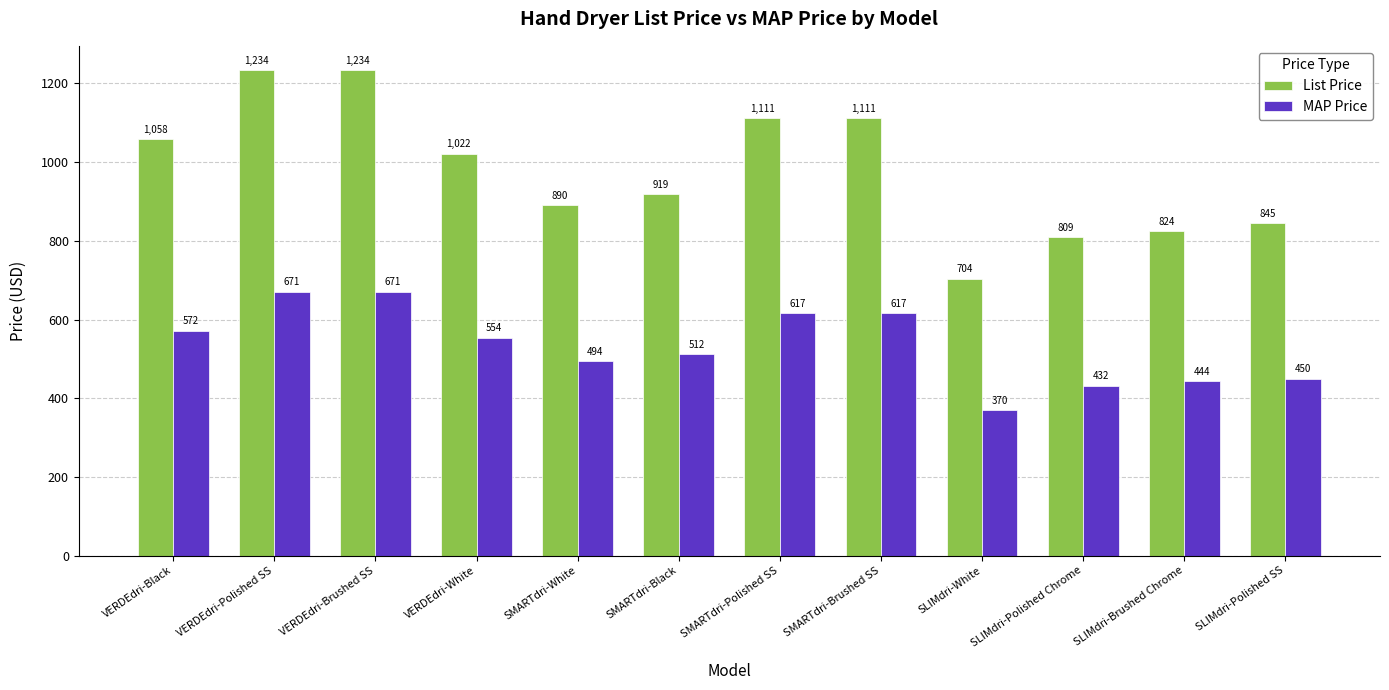

The MAP Price series shows 138 at VERDEdri-Black. True or false?

False